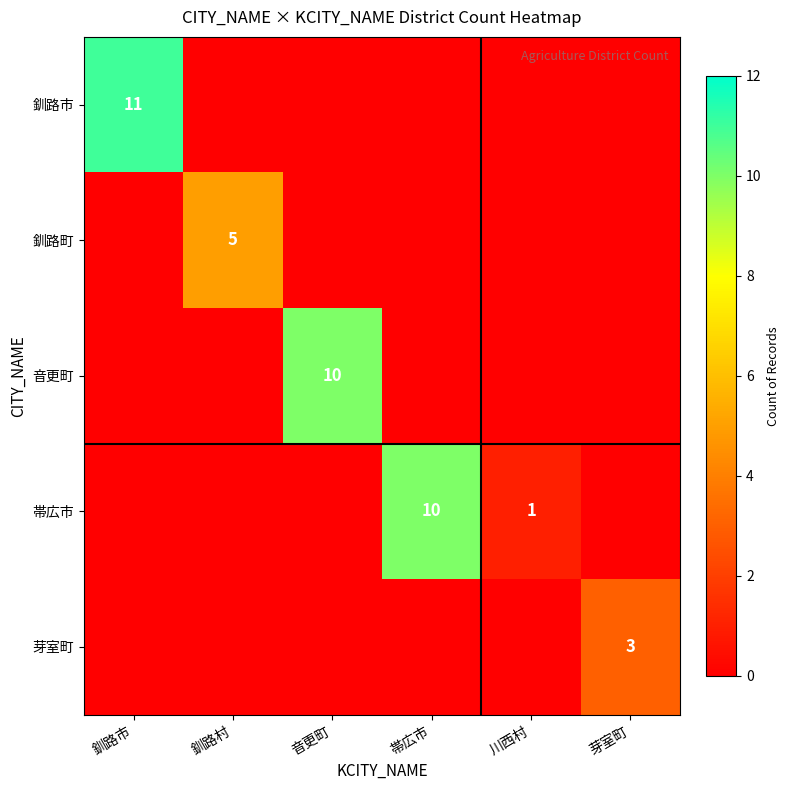

The value of 釧路市 at 釧路市 is 11. True or false?

True